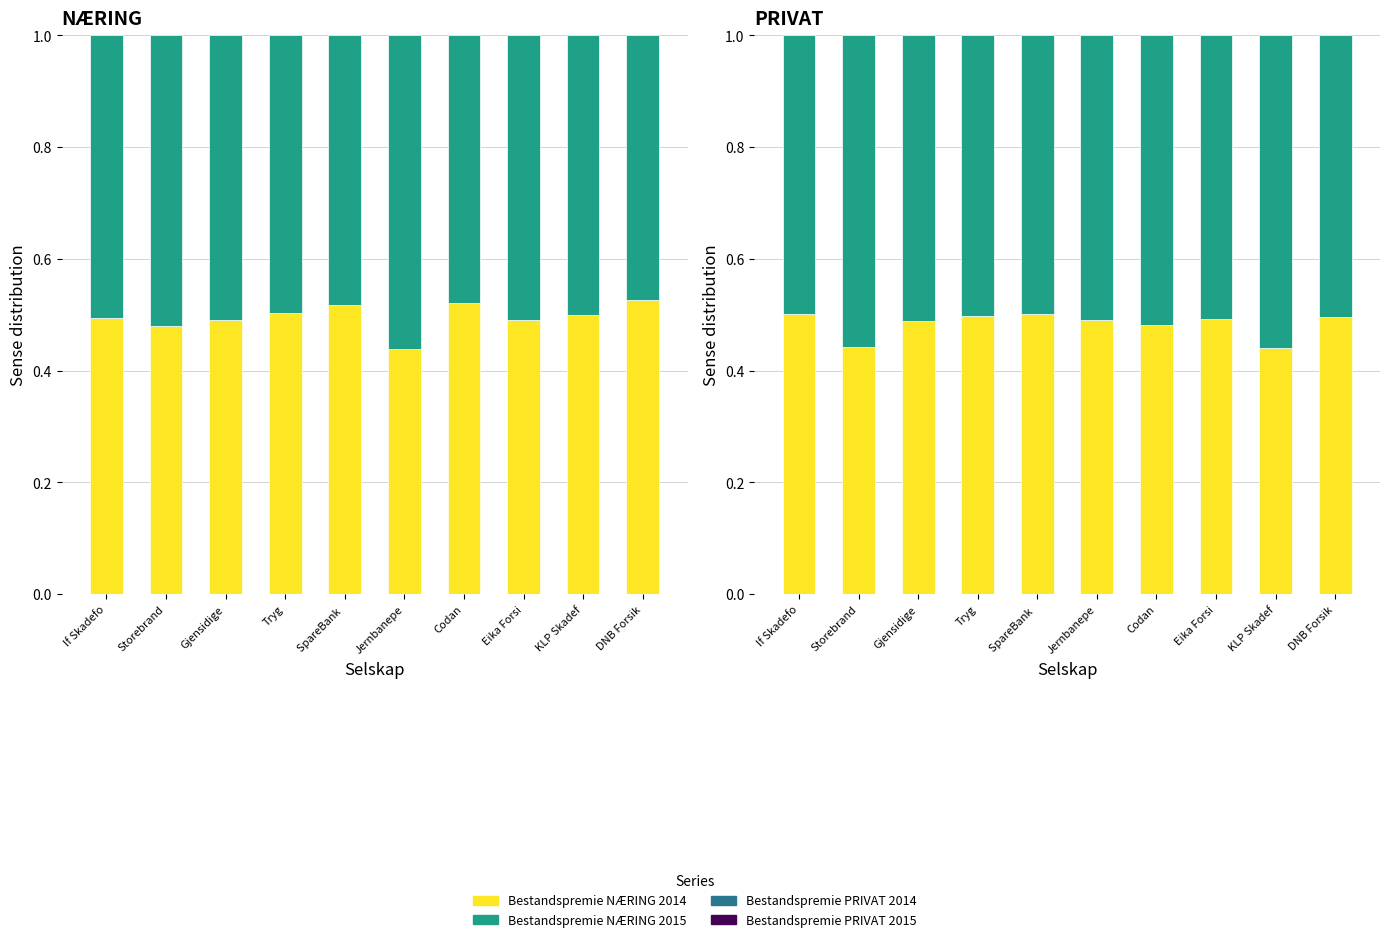

Is it true that Bestandspremie PRIVAT 2014 equals 0.5 at DNB Forsik?

True